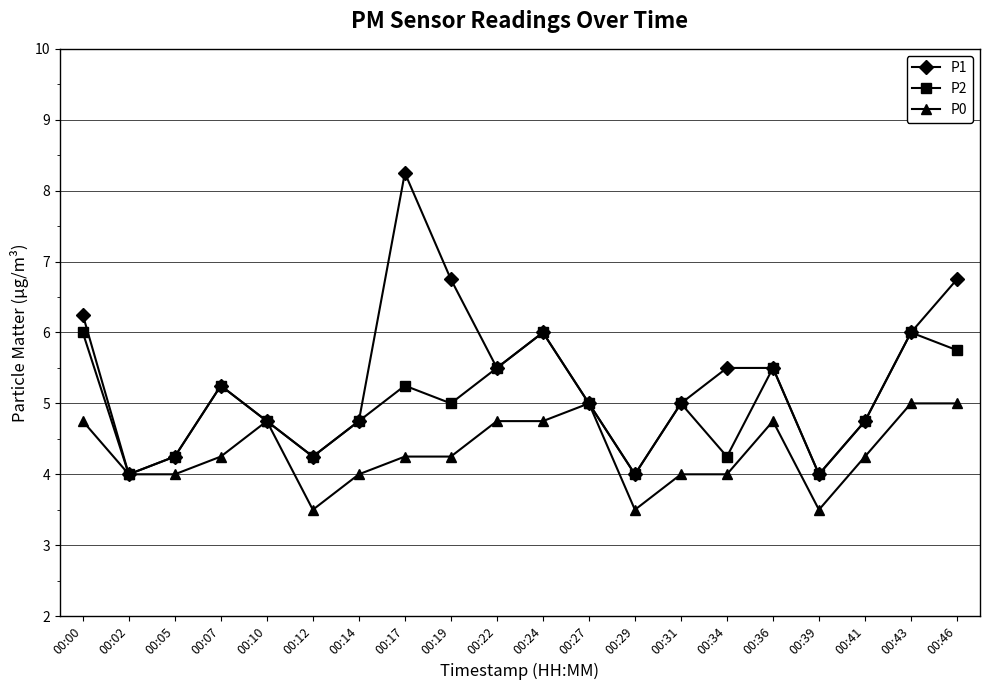

True or false: P2 has more than 2 points higher than both neighbors.

True